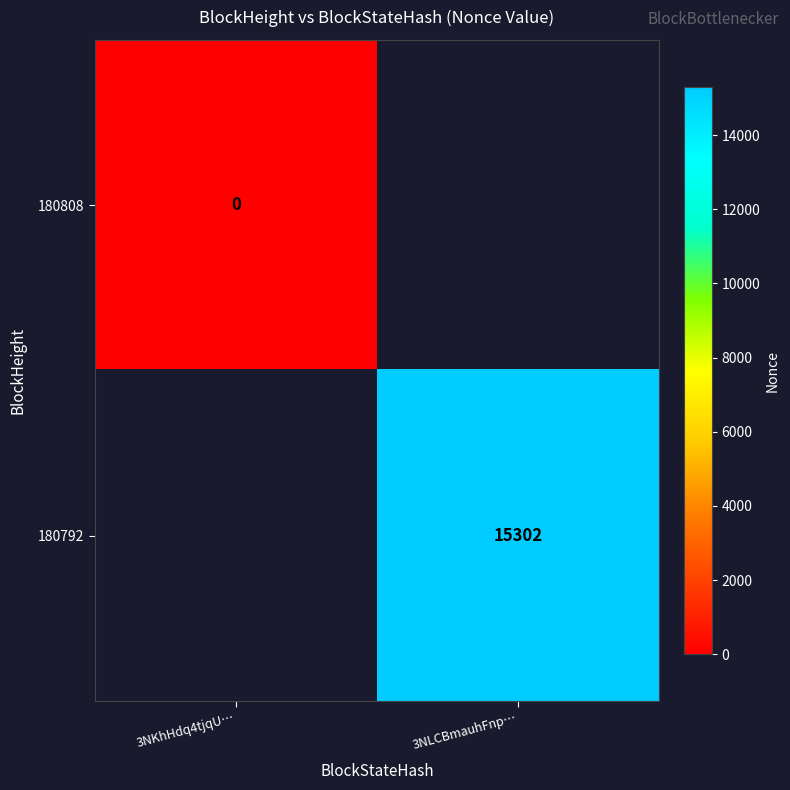

Is the value of 180808 at 3NKhHdq4tjqU… greater than the value of 180792 at 3NLCBmauhFnp…?

No